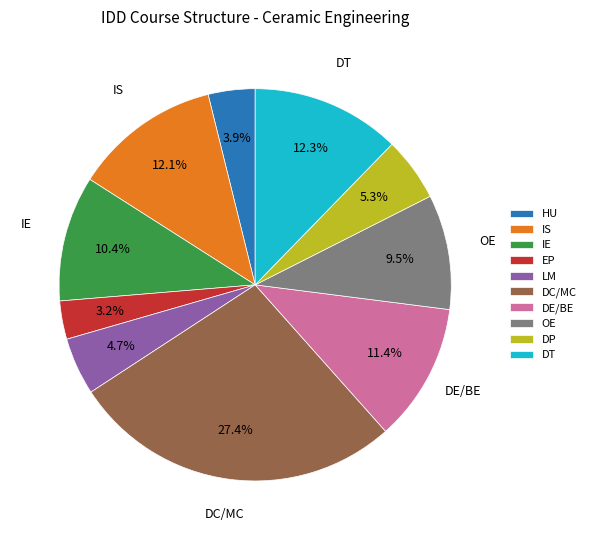

How many segments does this pie chart have?

10